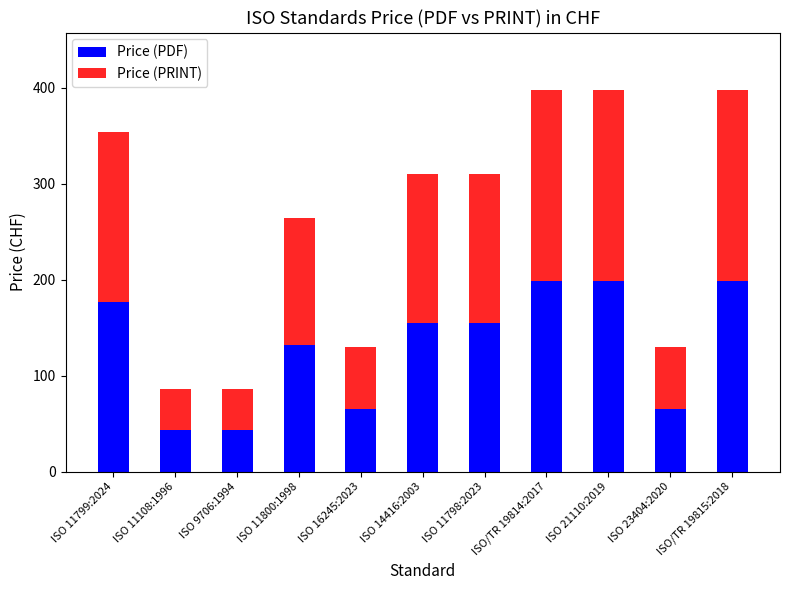

What is the difference between the Price (PDF) values at ISO 11108:1996 and ISO/TR 19814:2017?

156